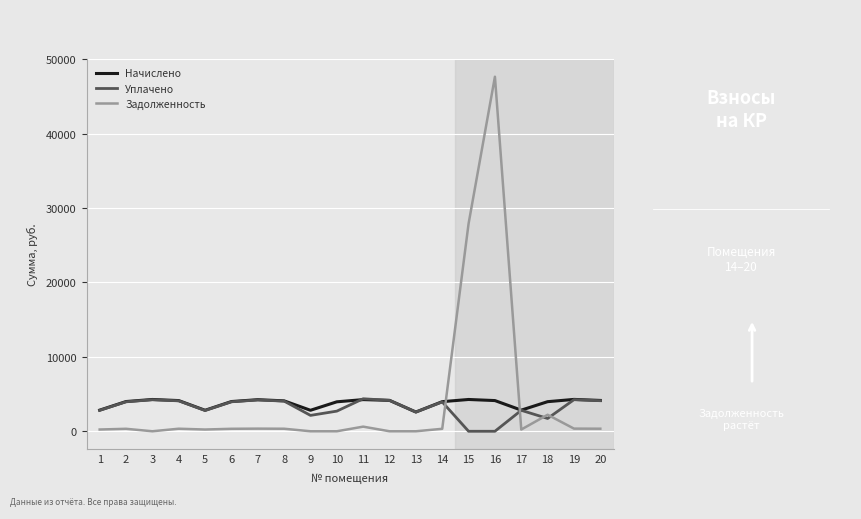

At 10, list the series in order from largest to smallest.

Начислено, Уплачено, Задолженность